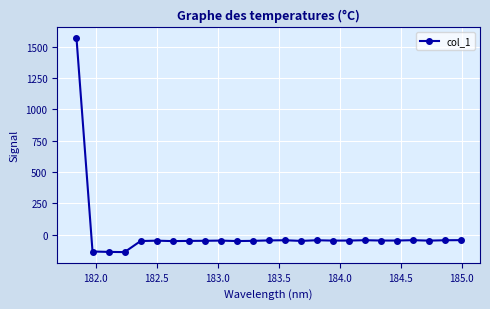

What is the value of the 13th point from the left?

-46.9